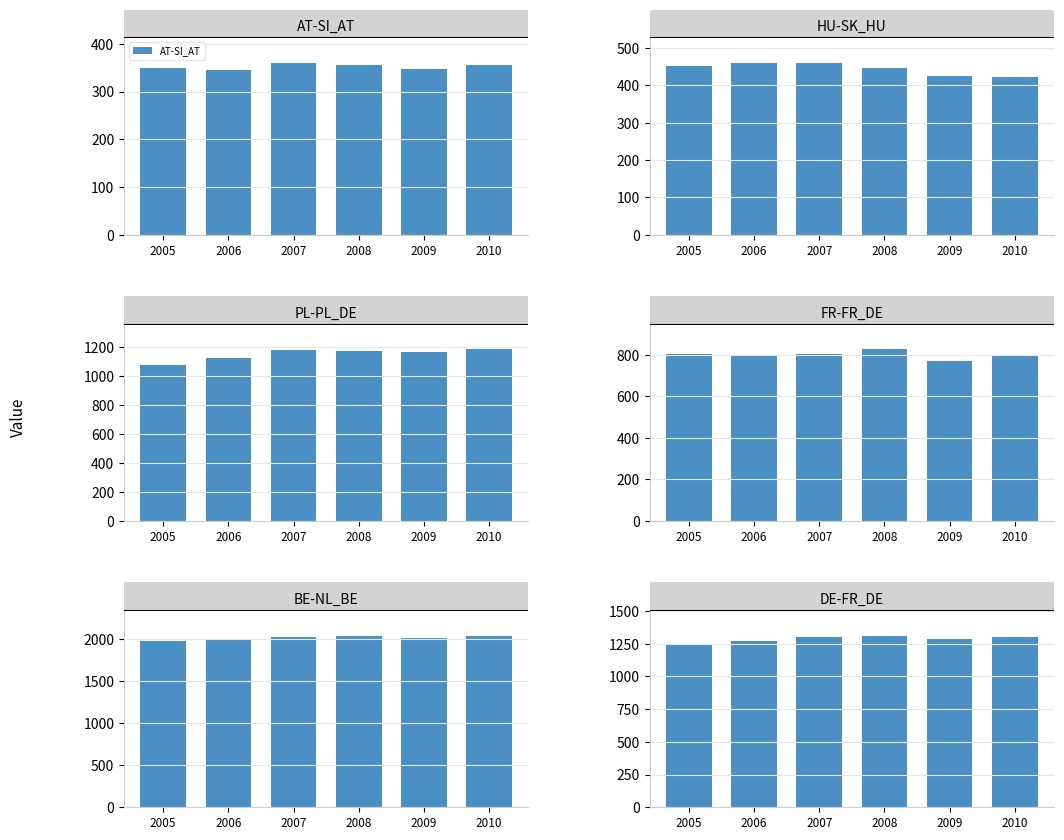

What is the difference between the maximum and minimum values in the HU-SK_HU series?

36.7